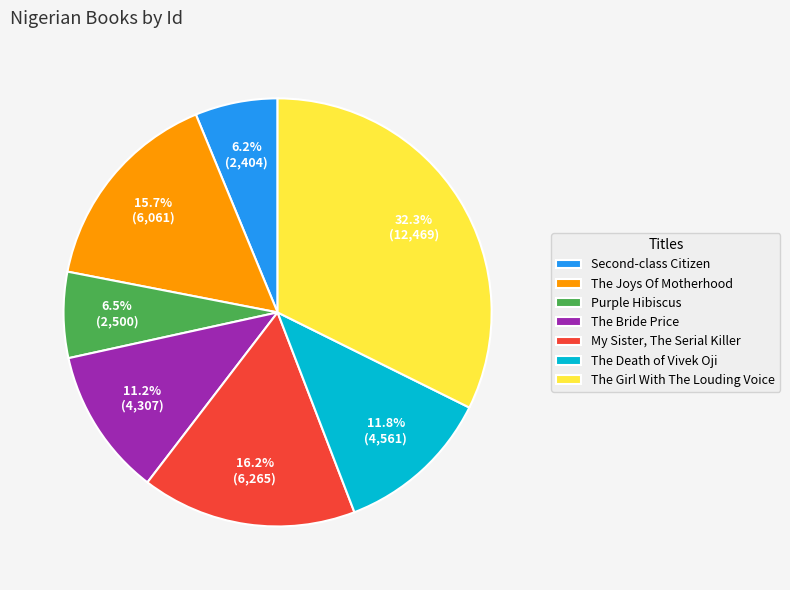

How many slices are in this pie chart?

7